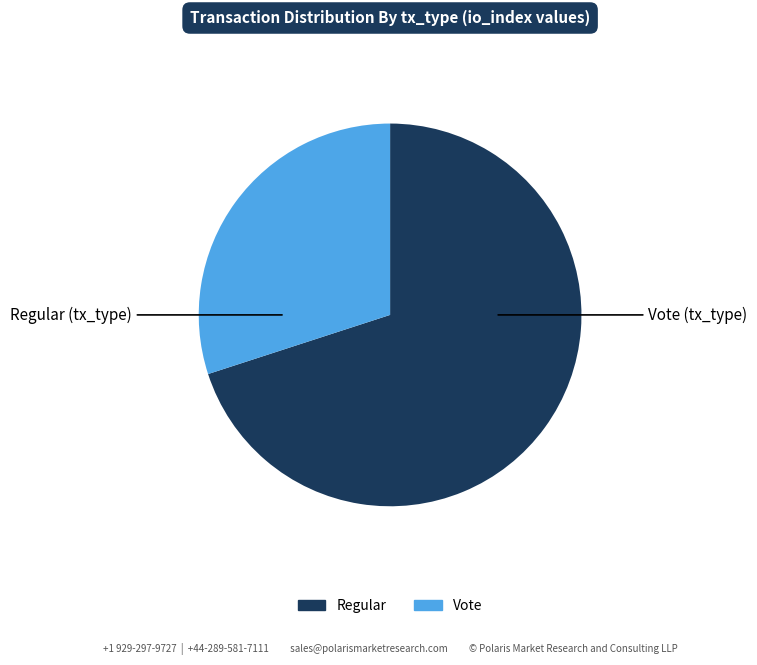

True or false: Vote accounts for 37% of the total.

False